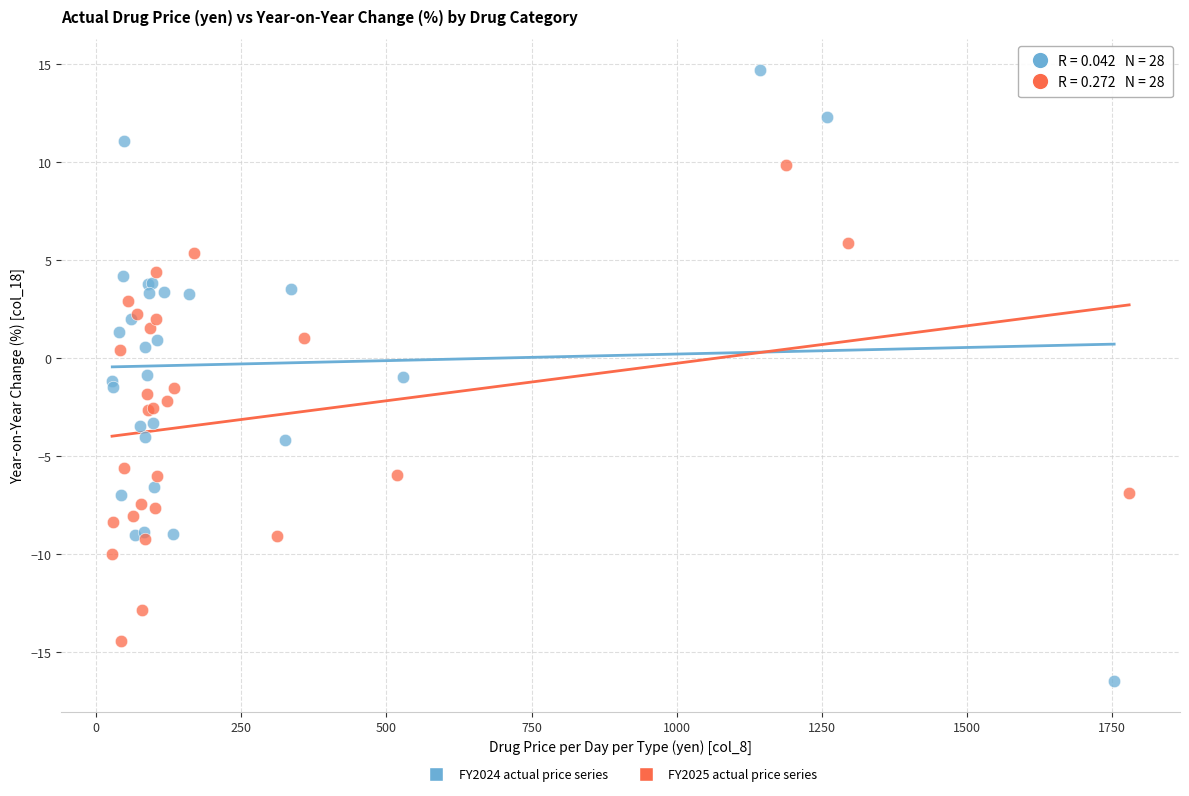

Which series reaches the minimum Y coordinate?

FY2024 actual price series